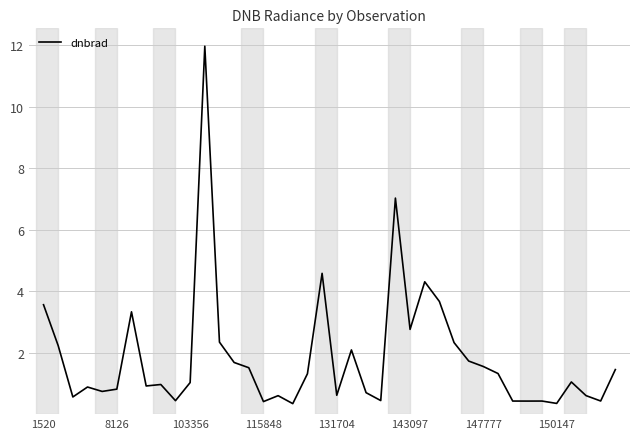

What is the minimum value shown in the chart?

0.3